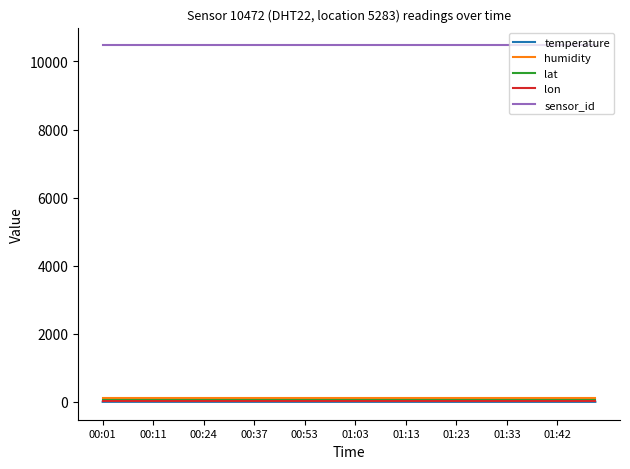

What is the average value of the sensor_id series?

10472.0